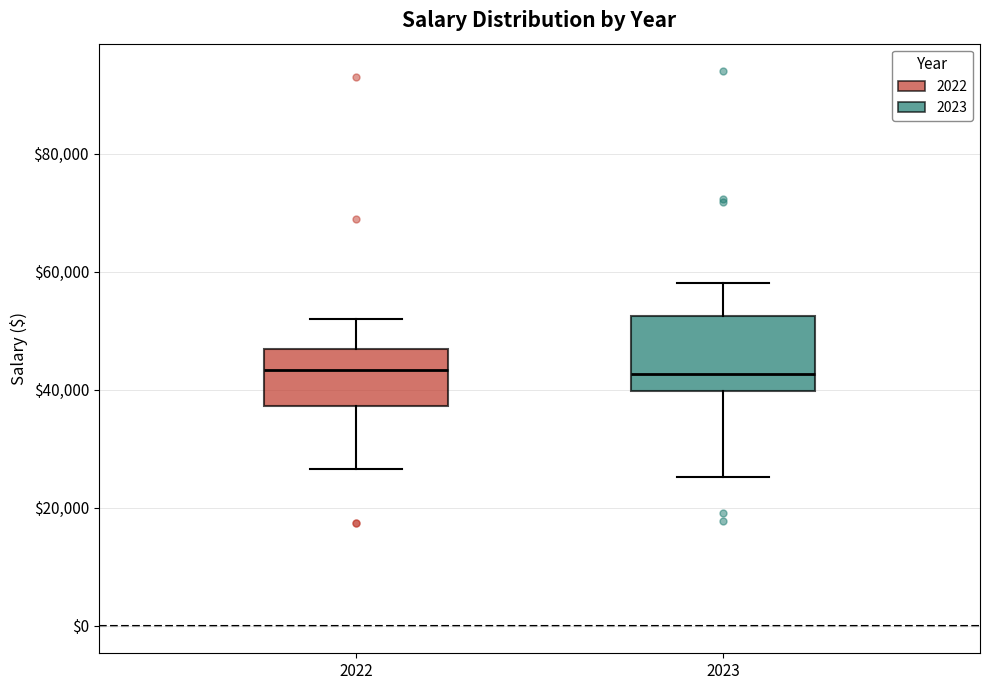

Where is the lower edge of the box at x = 2023 on the y-axis? The values are not printed on the chart, so give them approximately, as read against the axis.

40000